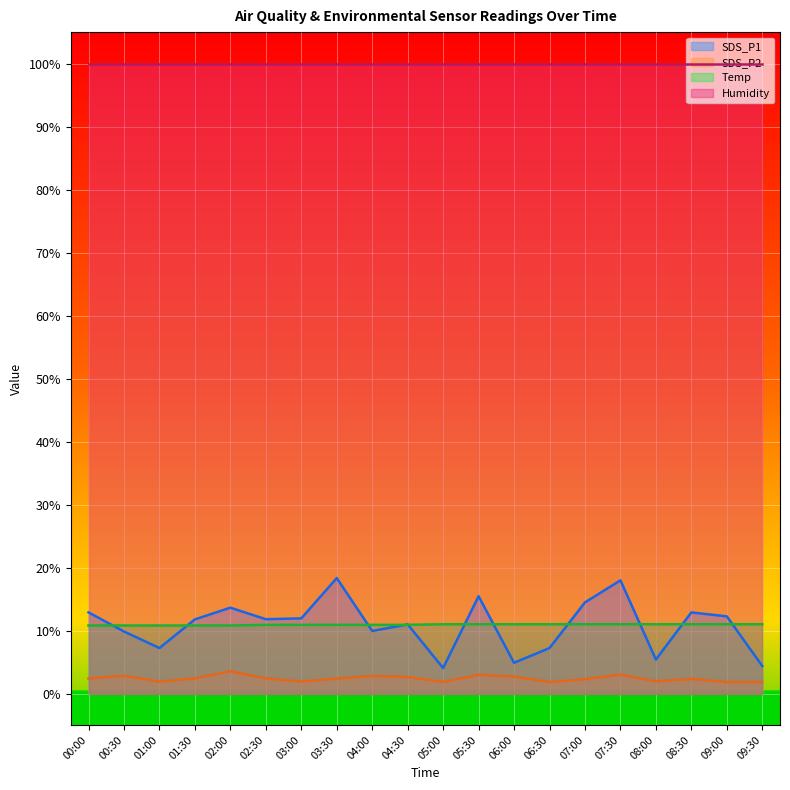

Does the chart display data point markers on the line(s)?

No